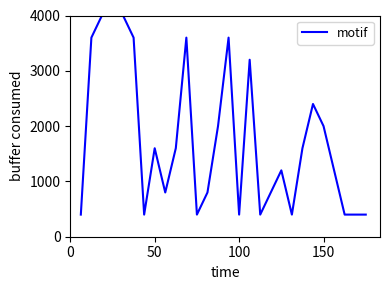

What is the difference between the maximum and minimum values?

3600